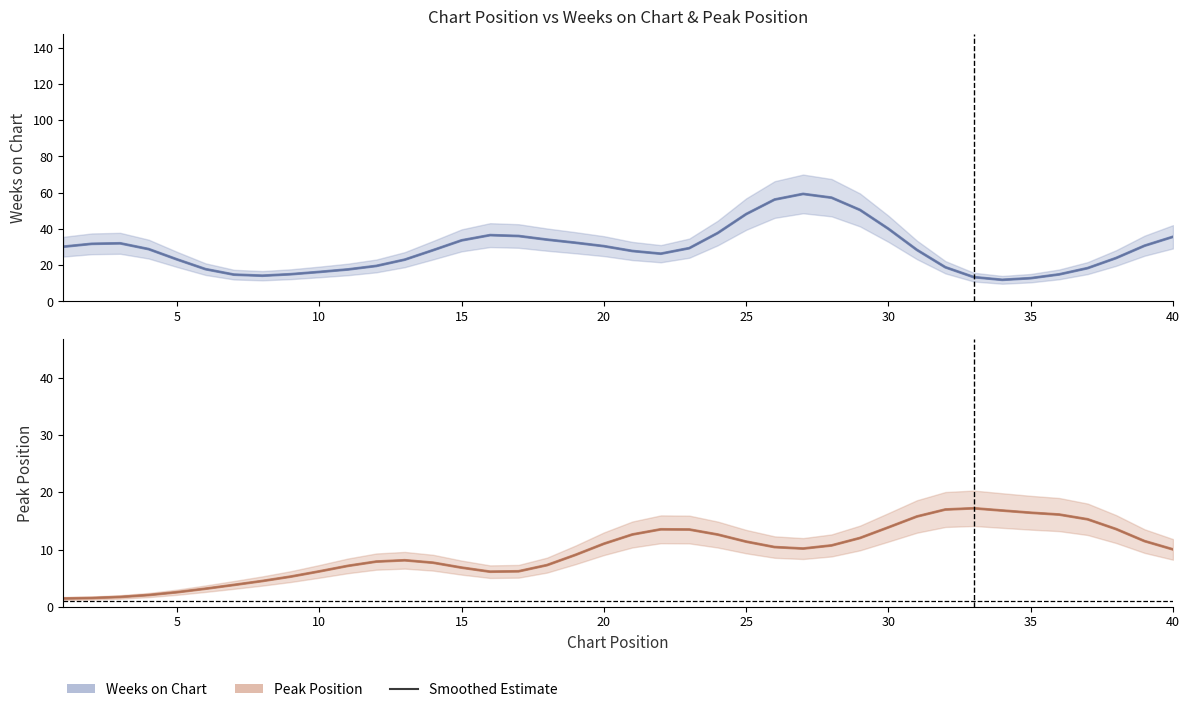

True or false: Peak Position (smooth) has a value of 7.2 at 19.

False